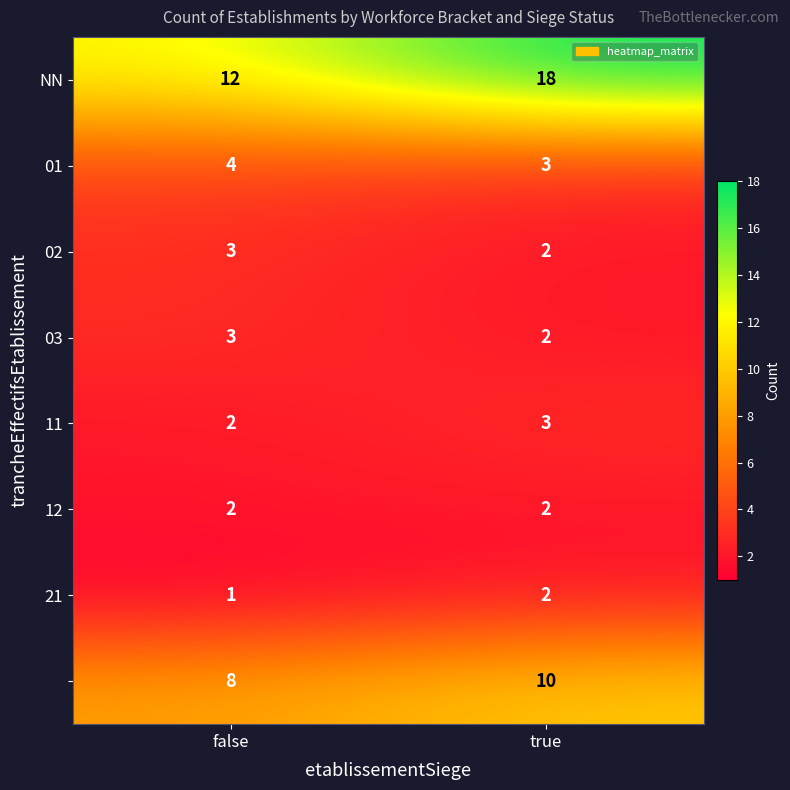

What is the total value across all series at true?

42